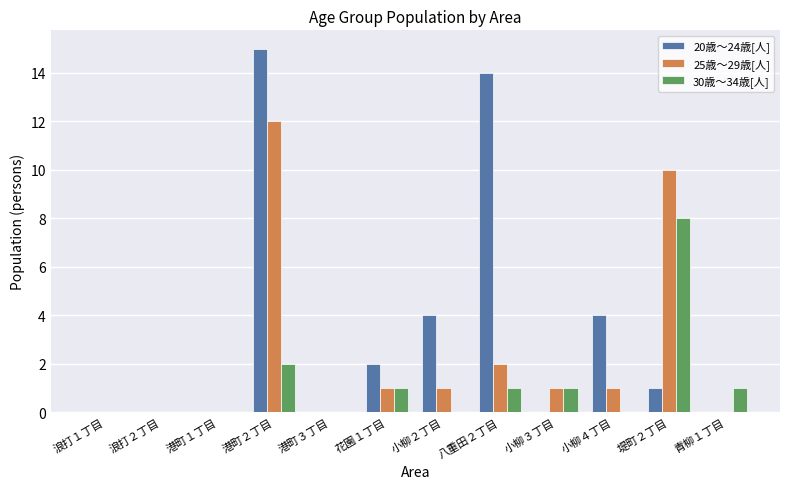

Which series changed the most between 小柳２丁目 and 青柳１丁目?

20歳～24歳[人]